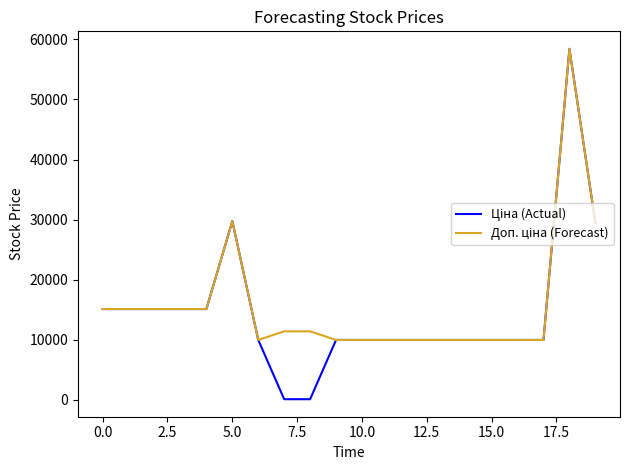

What is the total value across all series at 0.0?

30240.0